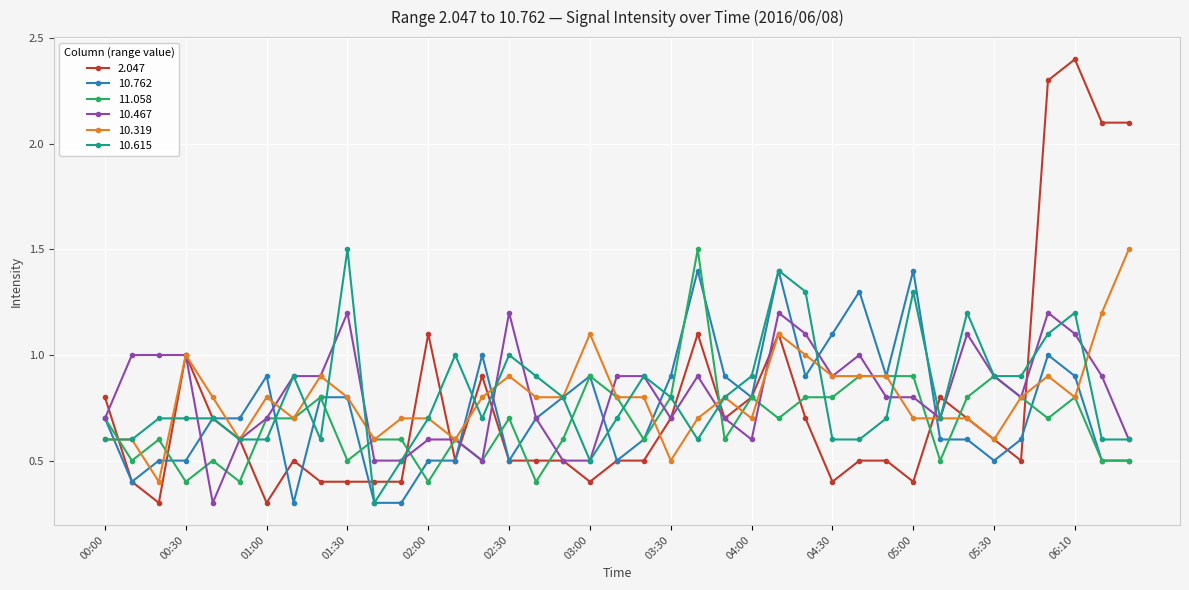

What is the sum of all 10.615 values?

31.7